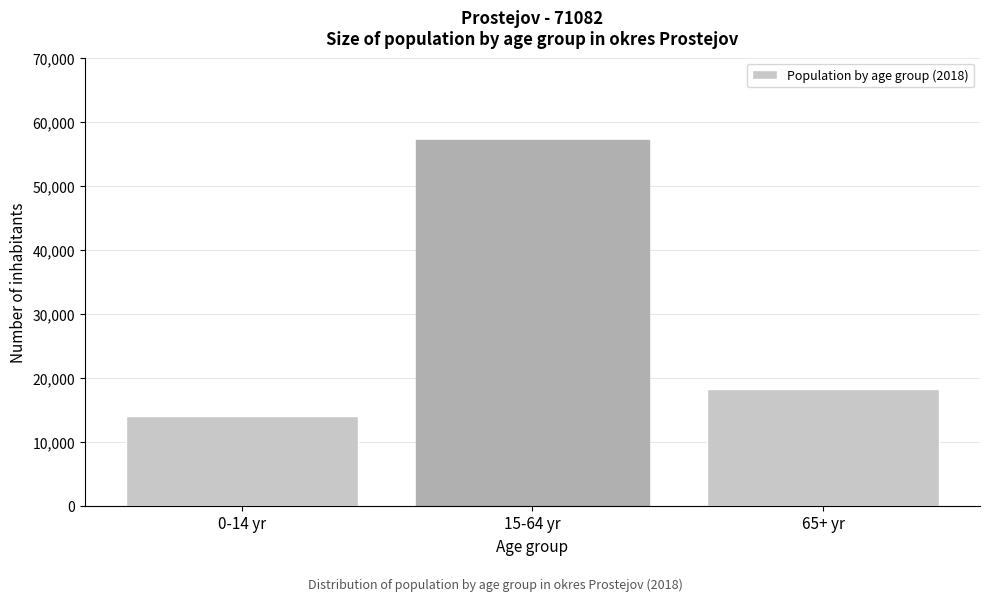

Reading right to left, list all the values displayed in this chart.

65+ yr=18163	15-64 yr=57093	0-14 yr=14038